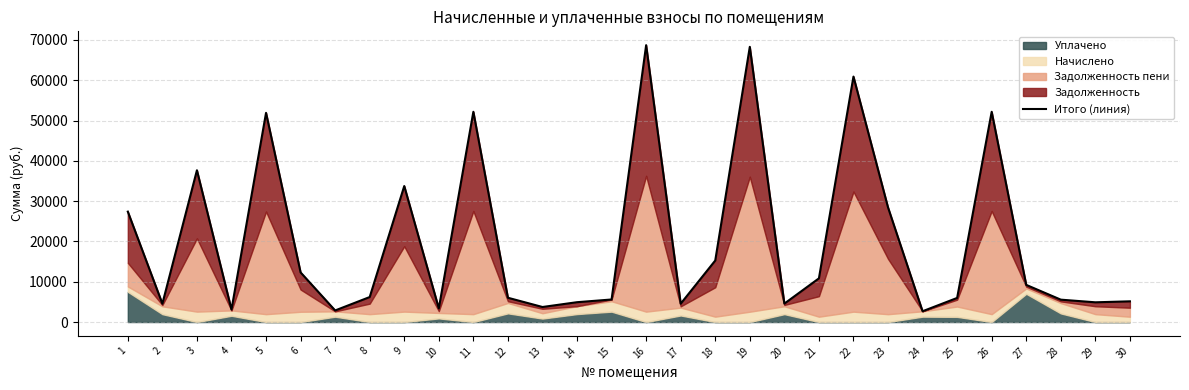

How many lines are shown in the chart?

1